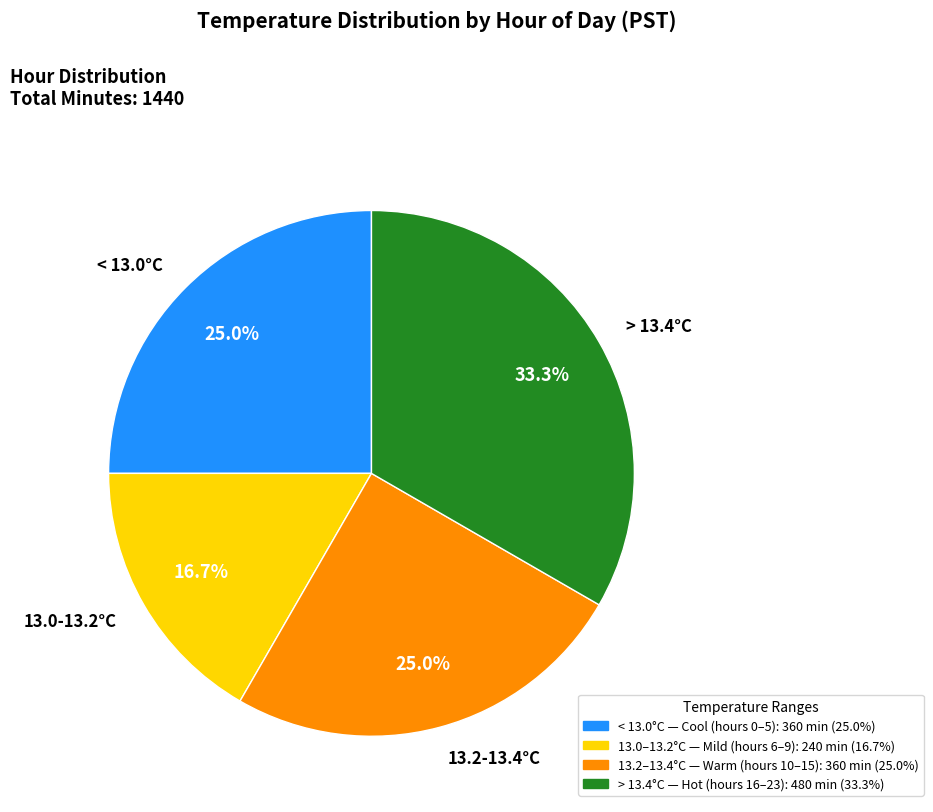

Which slice is the smallest?

13.0-13.2°C